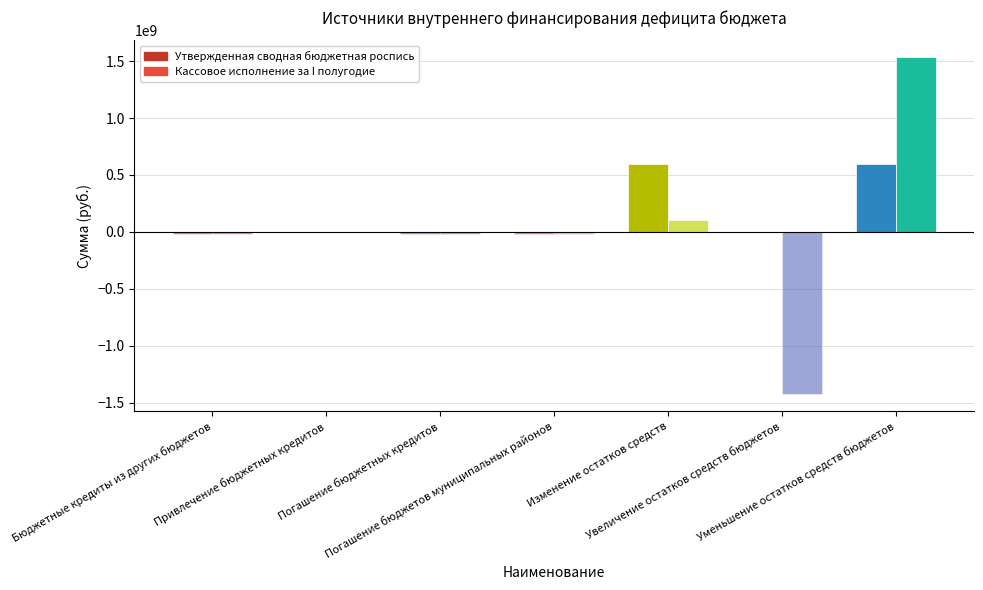

What is the maximum value shown in the chart?

1534792972.4